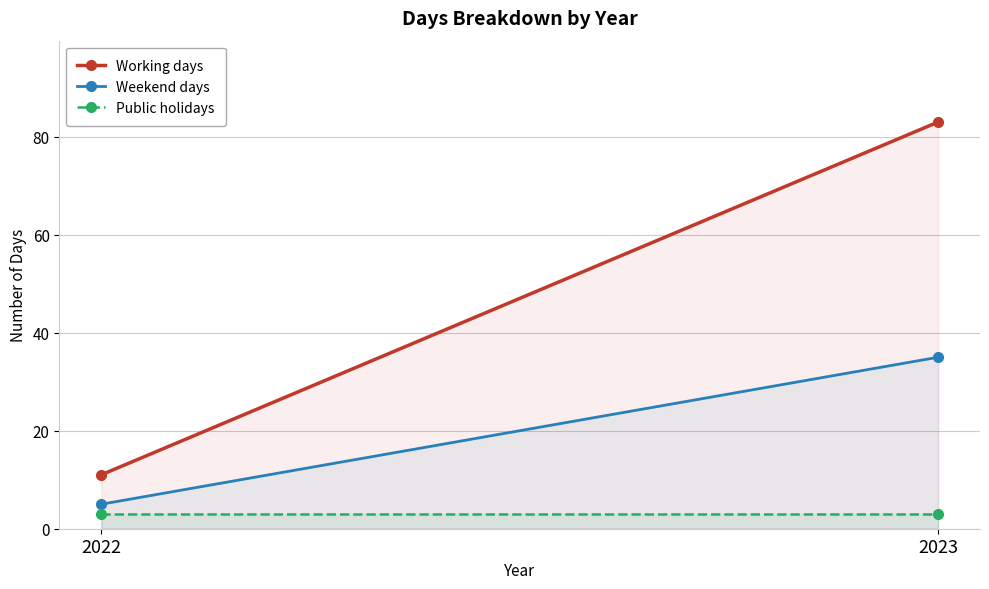

At which category does the chart reach its peak across all series?

2023